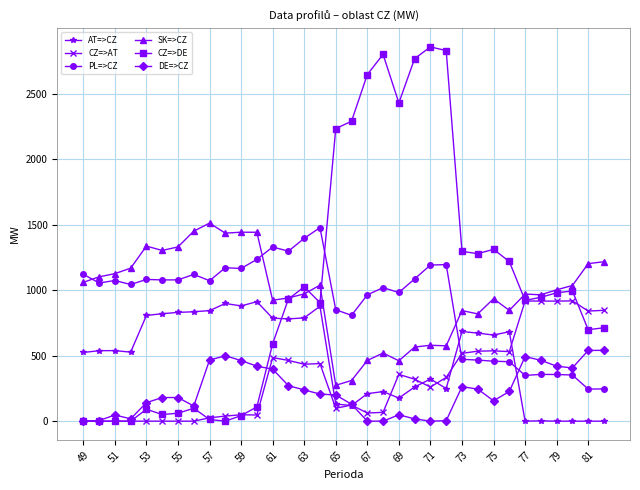

How many categories are shown in the chart?

34